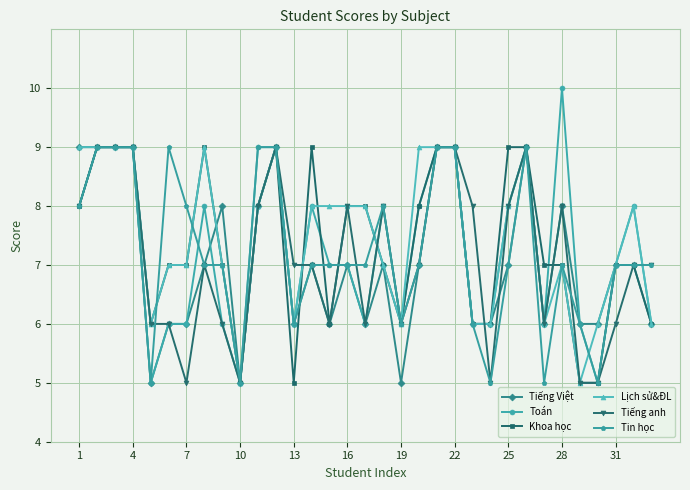

What is the greatest value displayed?

10